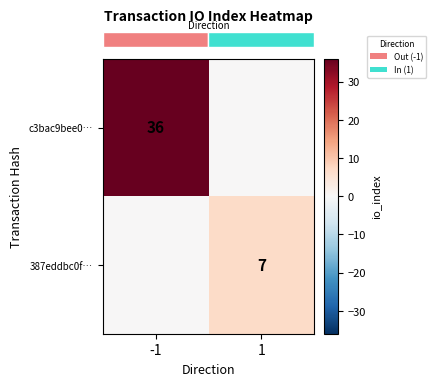

What is the difference between the row_0 values at -1 and 1?

36